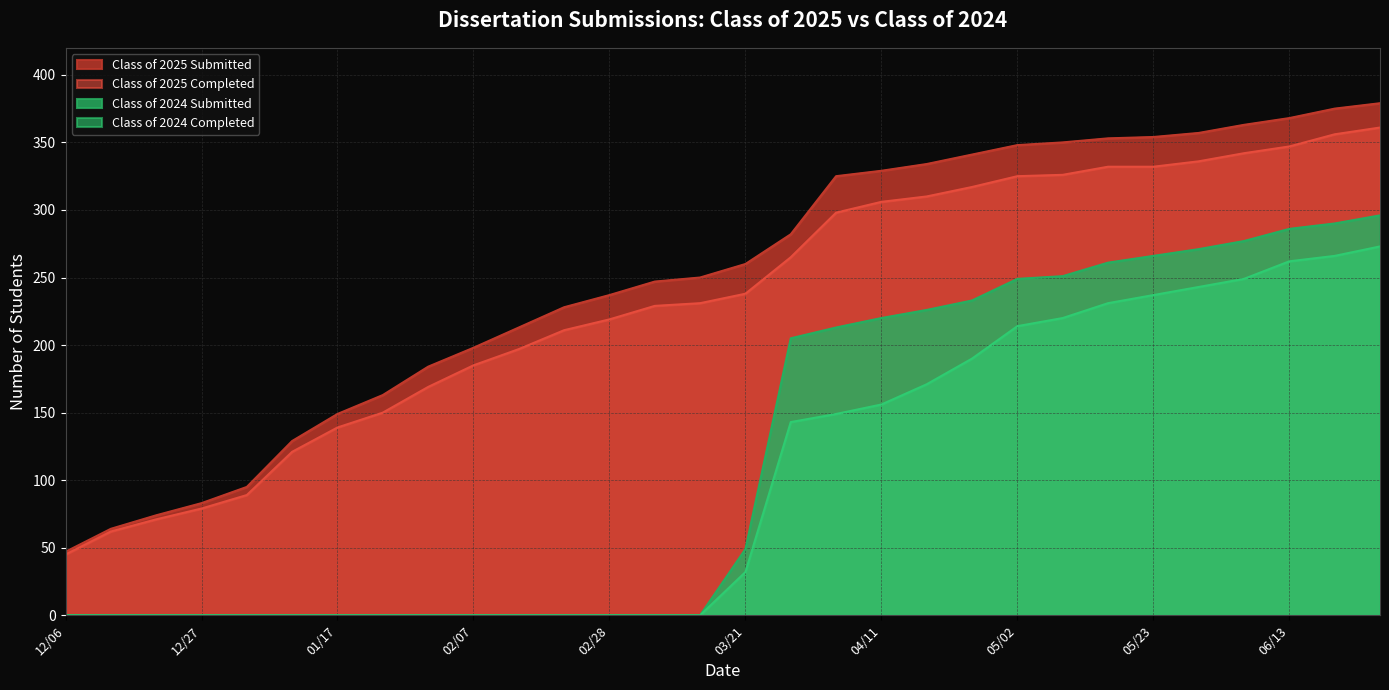

Which series changed the most between 12/31 and 02/14?

Class of 2025 Submitted